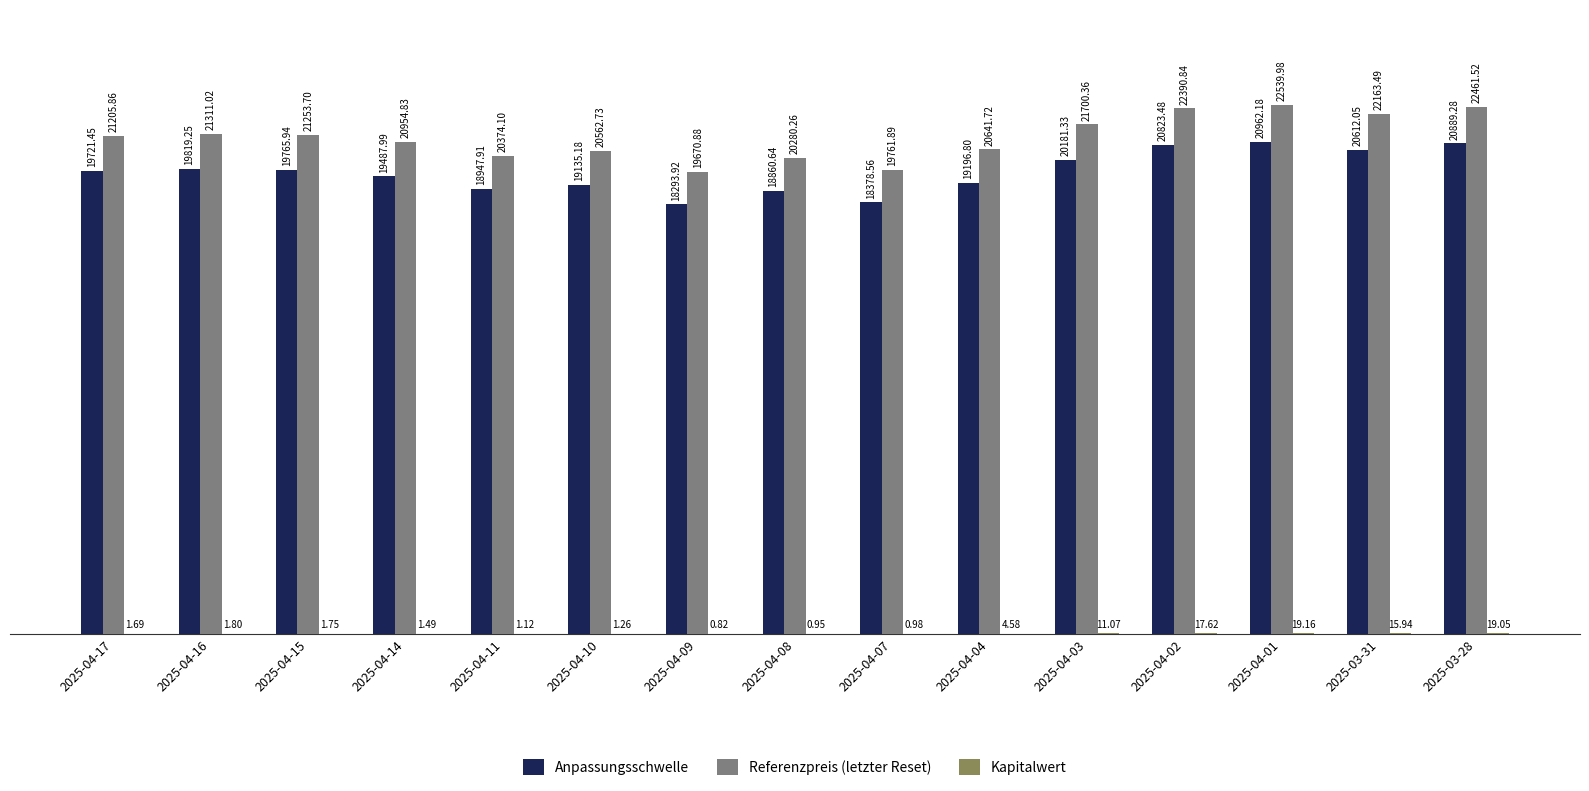

Between 2025-04-14 and 2025-04-03, which series saw the biggest shift?

Referenzpreis (letzter Reset)